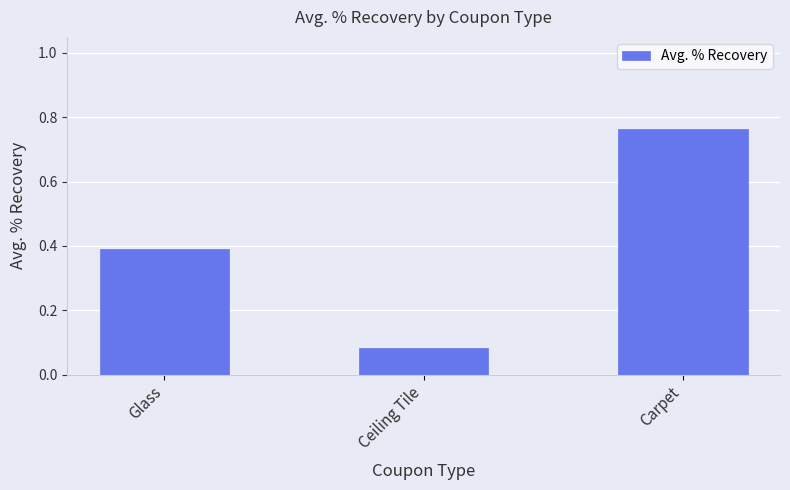

Is it true that the value at Carpet is 1.2?

False